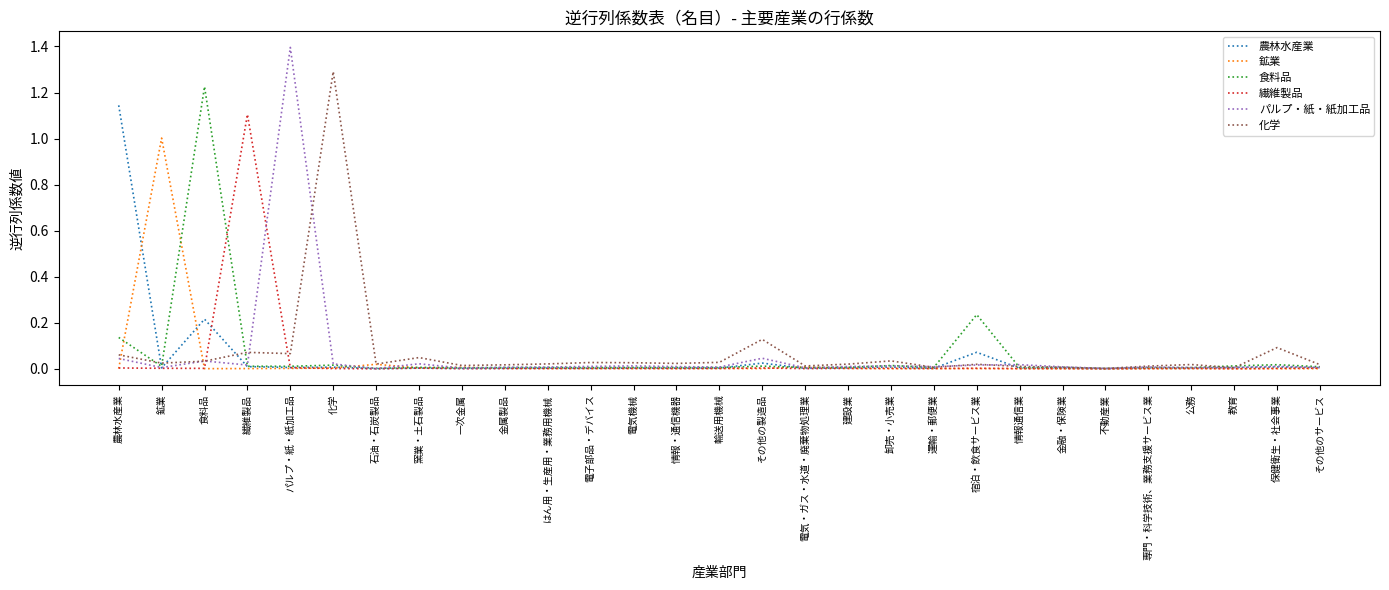

The value of 鉱業 at はん用・生産用・業務用機械 is 0.0. True or false?

True